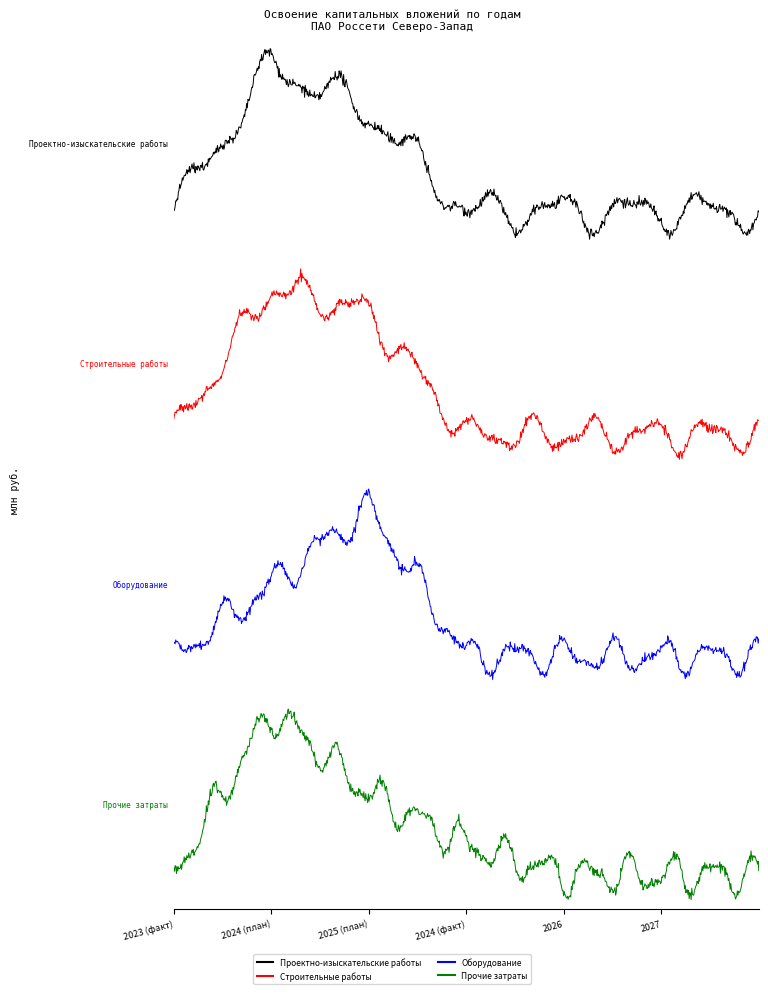

Rank the series at 2027 from highest to lowest value.

Проектно-изыскательские работы, Строительные работы, Оборудование, Прочие затраты